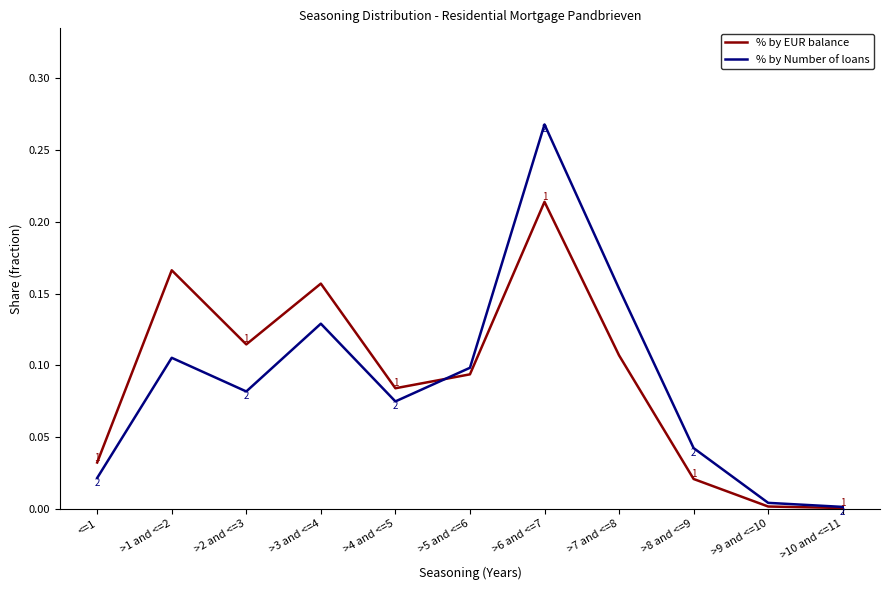

What position from the left is >2 and <=3?

3